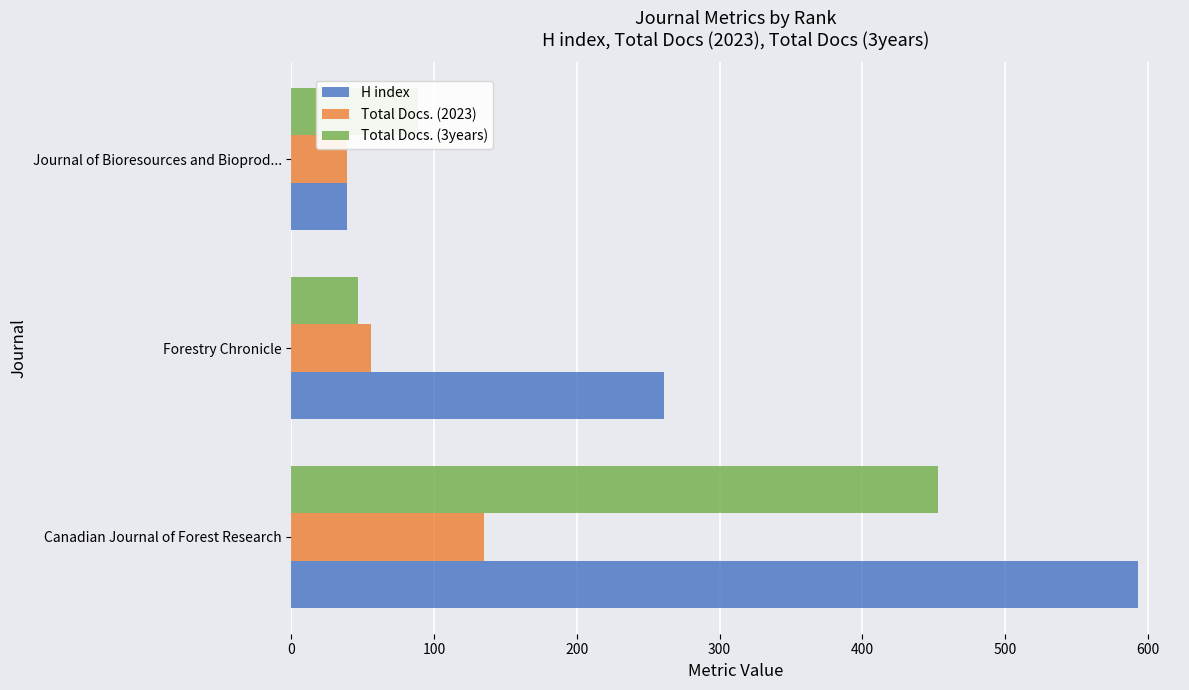

What is the sum of all Total Docs. (2023) values?

230